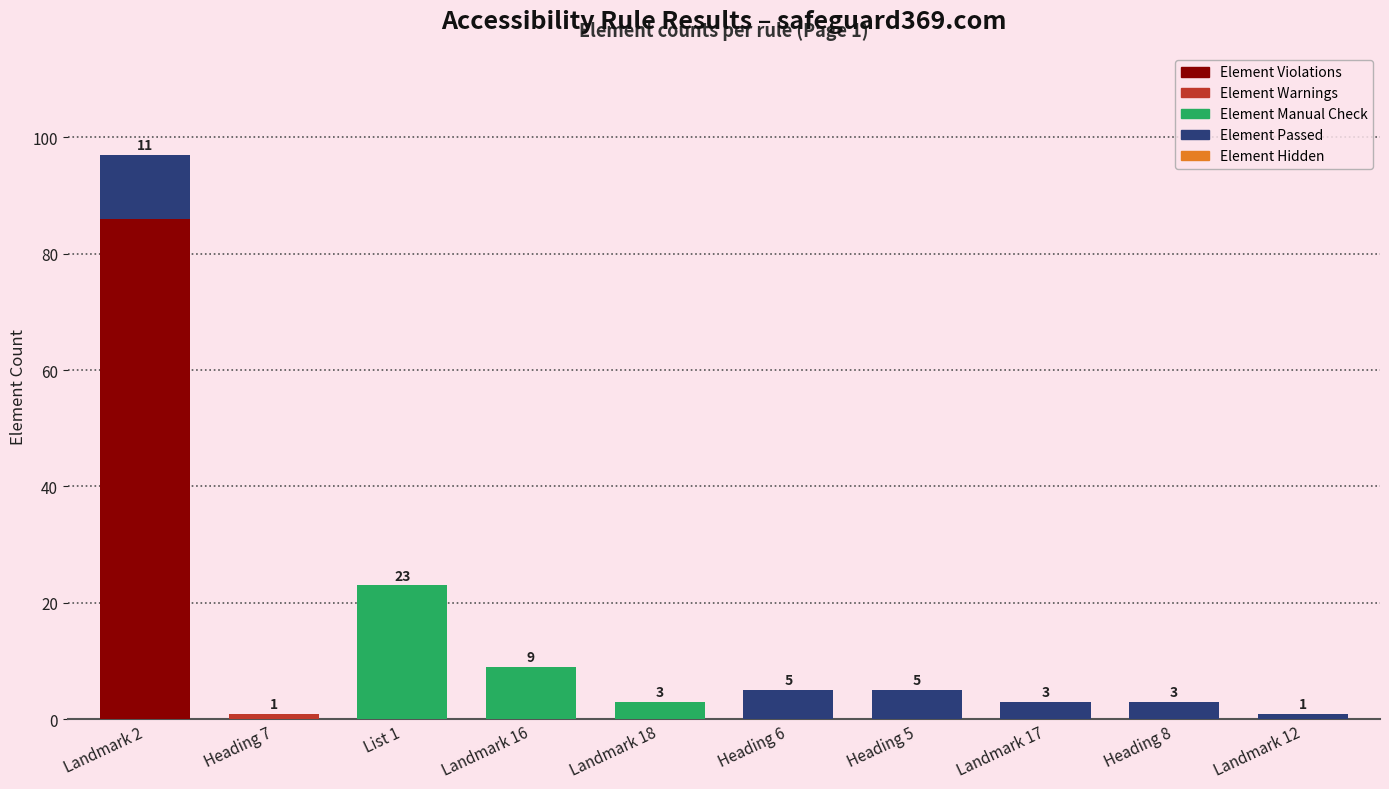

At which category is the sum across all series the highest?

Landmark 2